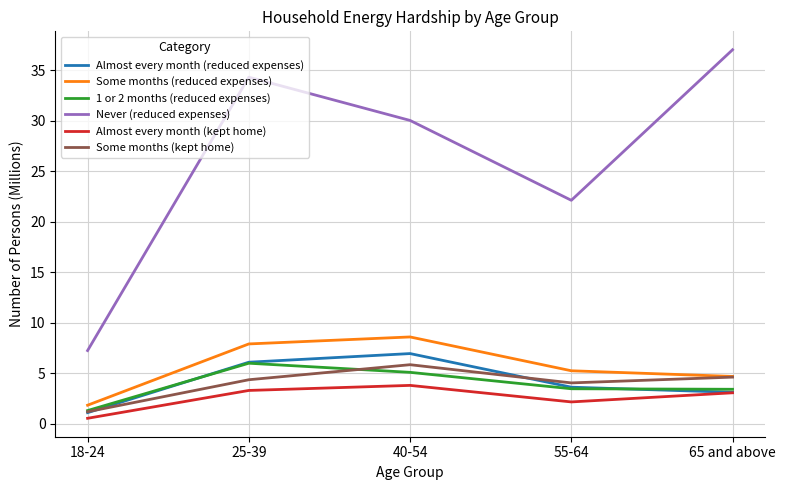

Does the chart have visible grid lines?

Yes